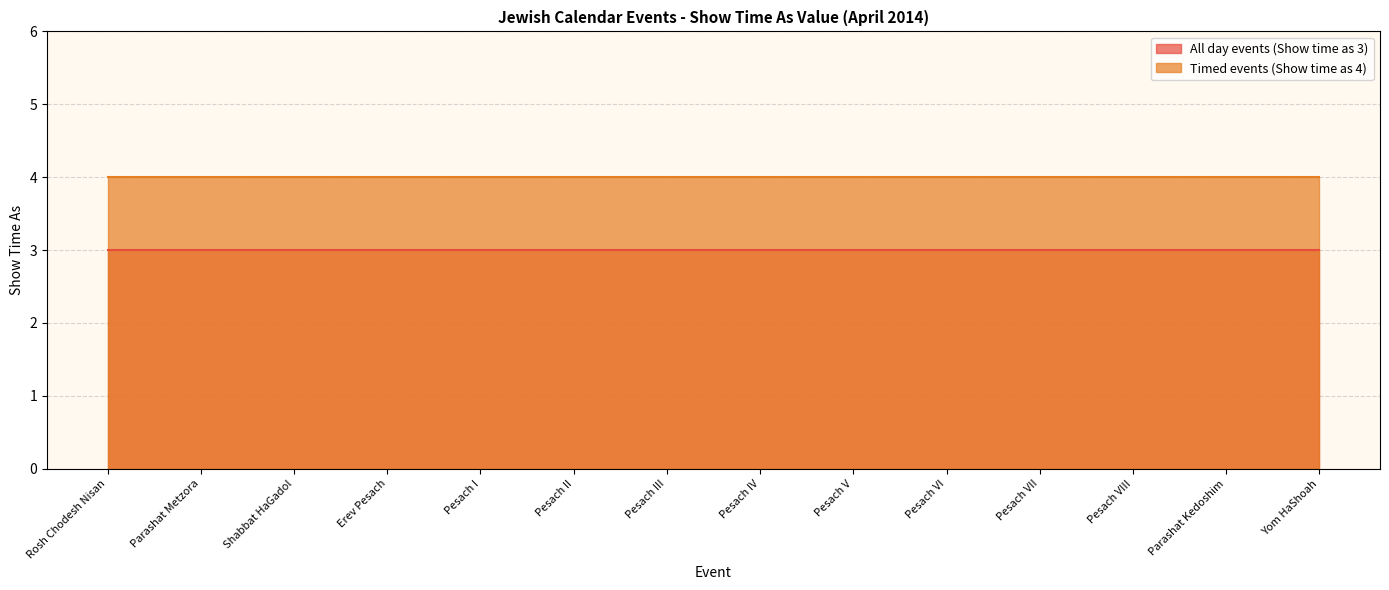

True or false: All day events (Show time as 3) has a value of 1 at Pesach VIII.

False